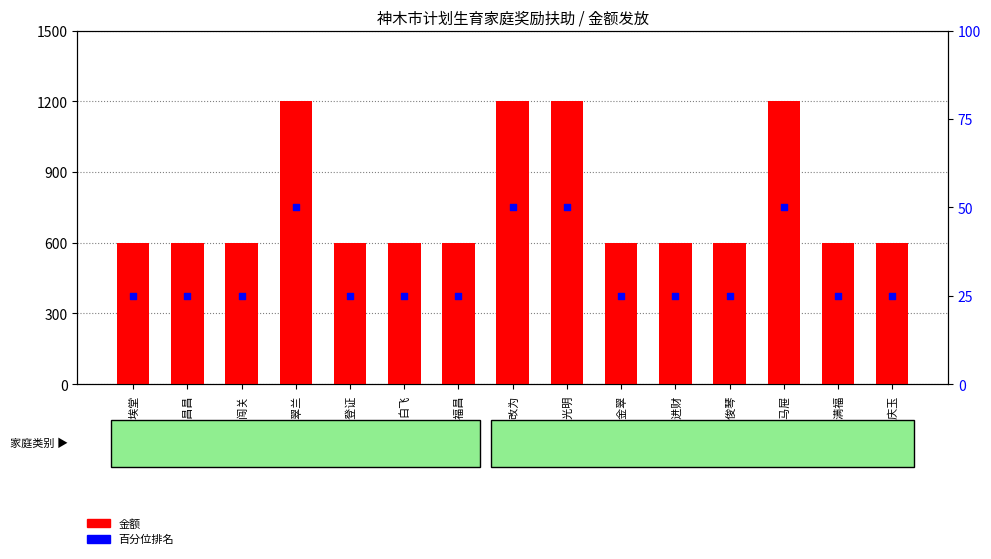

Which series has the largest total across all categories?

金额